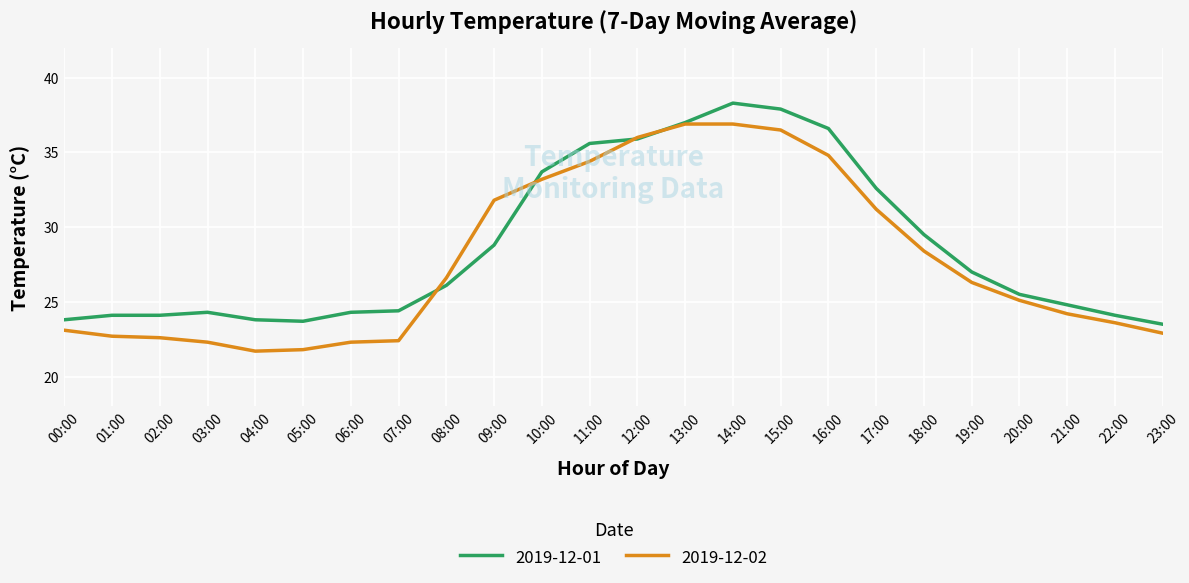

What position from the left is 16:00?

17